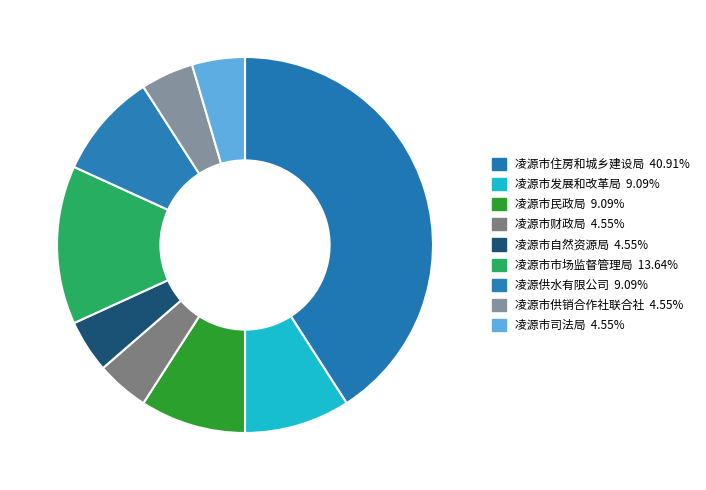

To the nearest percent, what portion does 凌源市司法局 represent?

5%